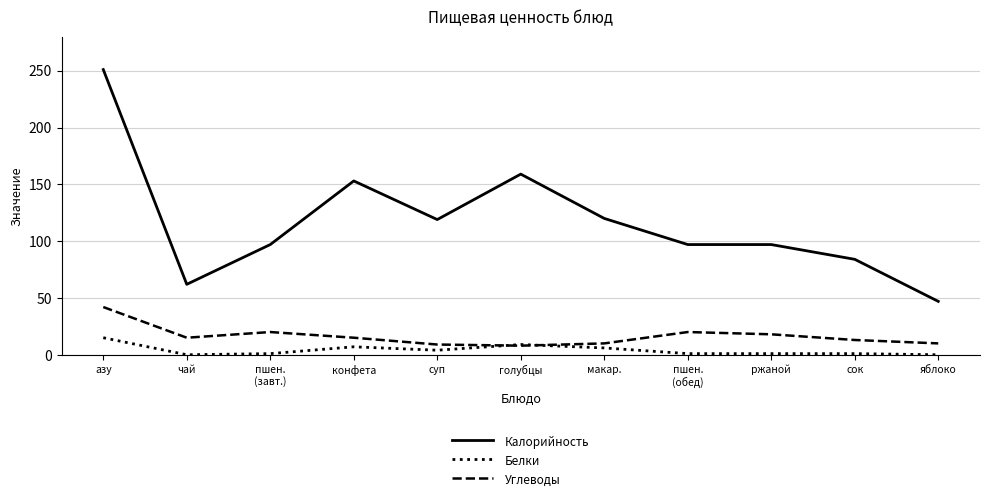

What are all the series names shown in the legend?

Калорийность, Белки, Углеводы